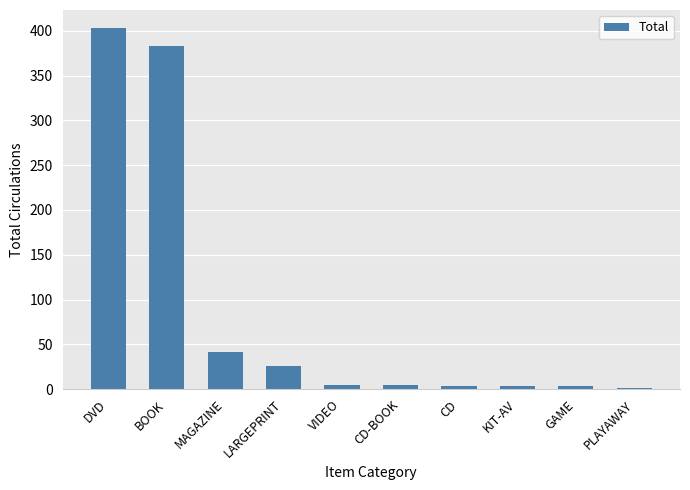

At which label is the value closest to 202?

MAGAZINE